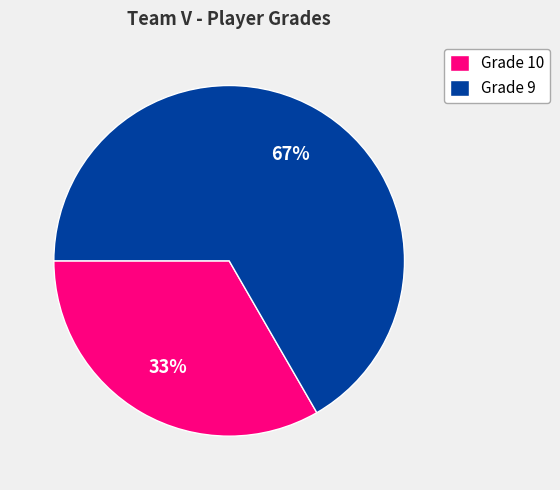

To the nearest percent, what percentage of the pie is Grade 10?

33%